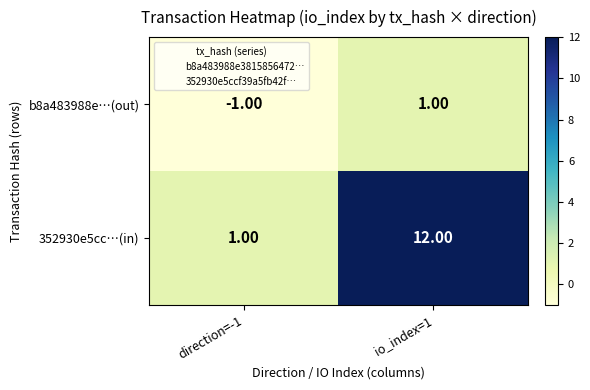

What is the sum of all 352930e5cc…(in) values?

13